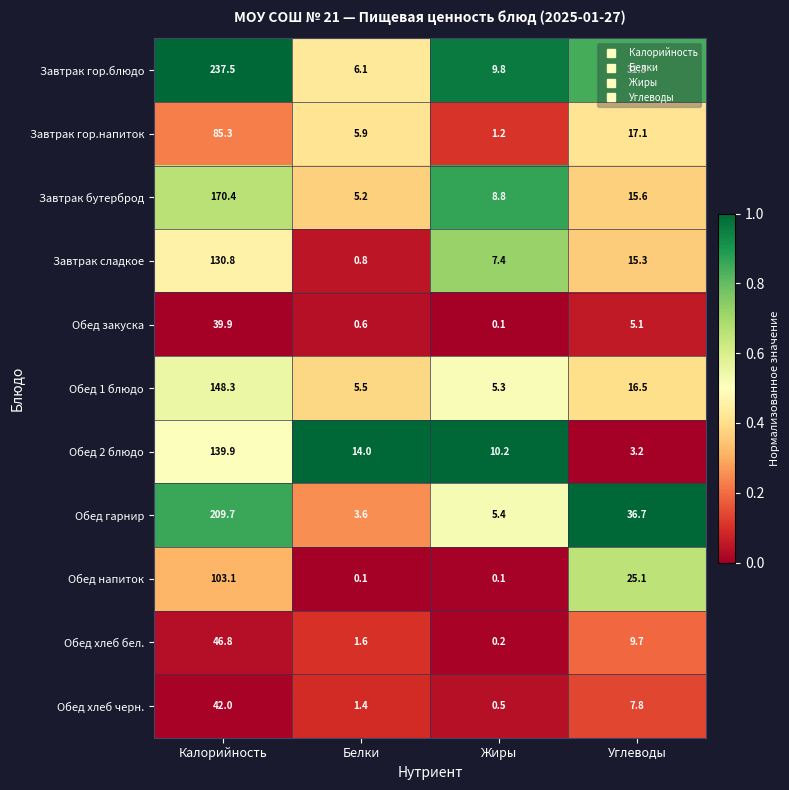

What is the greatest value displayed?

237.5